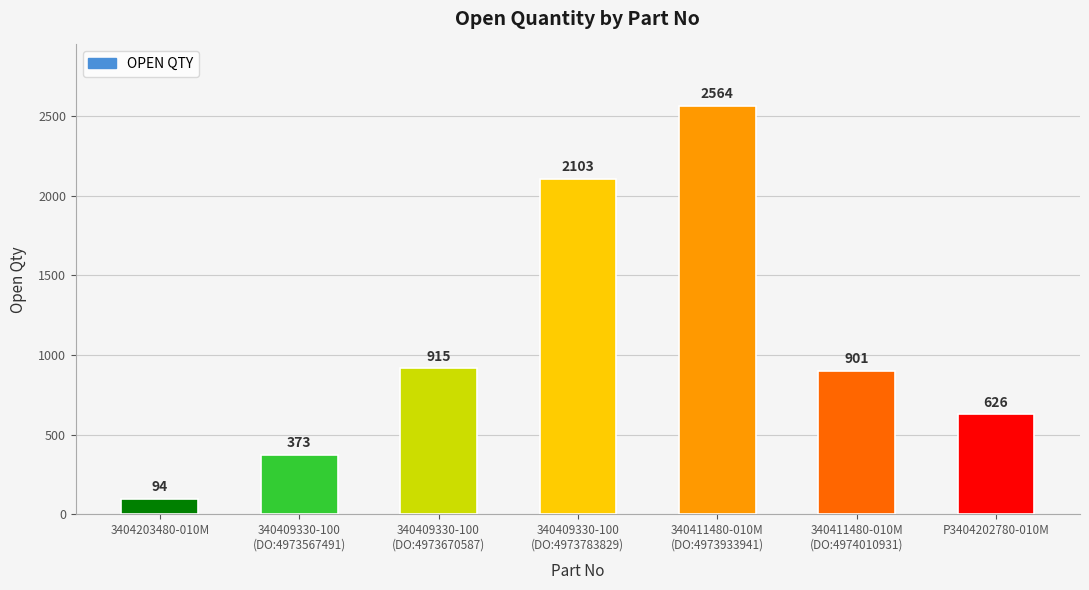

At which label is the value closest to 1329?

340409330-100
(DO:4973670587)